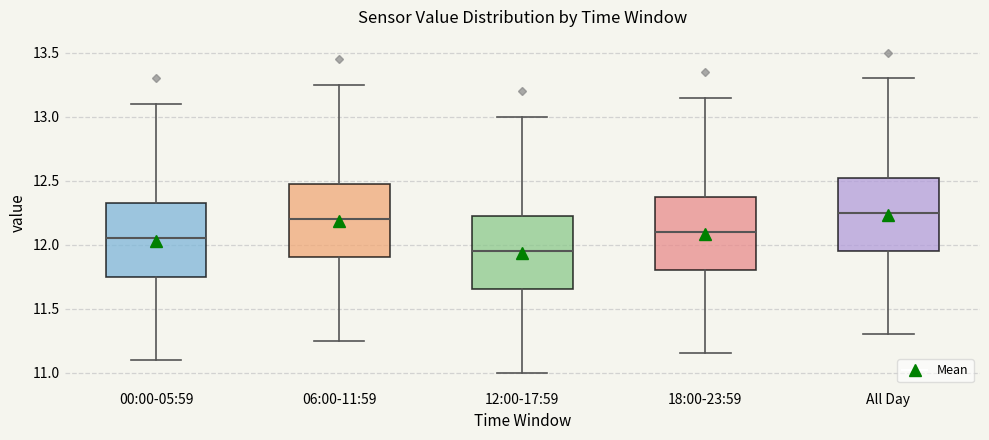

Reading left to right, read every box against the y-axis: the position of its median line, the range the box covers, and the ends of its whiskers. The values are not printed on the chart, so give them approximately, as read against the axis.

00:00-05:59: median 12.05, box 11.75 to 12.35, whiskers 11.10 to 13.10
06:00-11:59: median 12.20, box 11.90 to 12.50, whiskers 11.25 to 13.25
12:00-17:59: median 11.95, box 11.65 to 12.25, whiskers 11.00 to 13.00
18:00-23:59: median 12.10, box 11.80 to 12.40, whiskers 11.15 to 13.15
All Day: median 12.25, box 11.95 to 12.55, whiskers 11.30 to 13.30